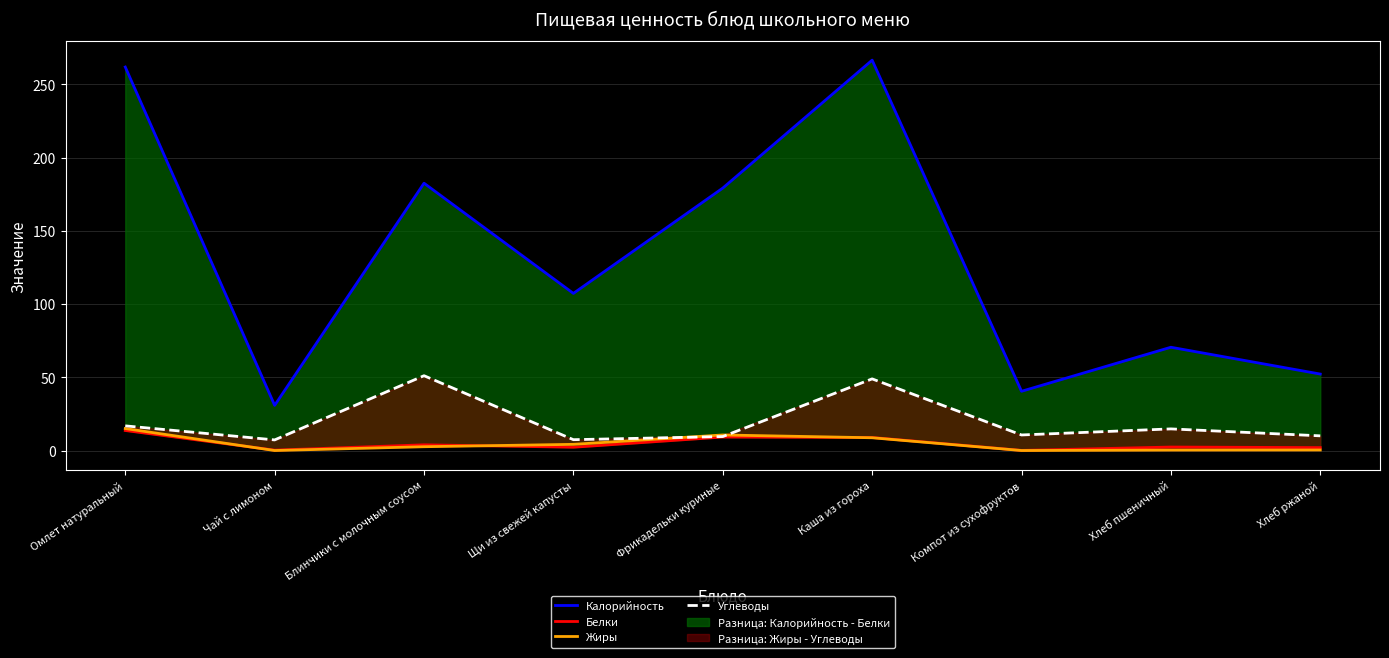

Which category has the lowest value across all series?

Чай с лимоном